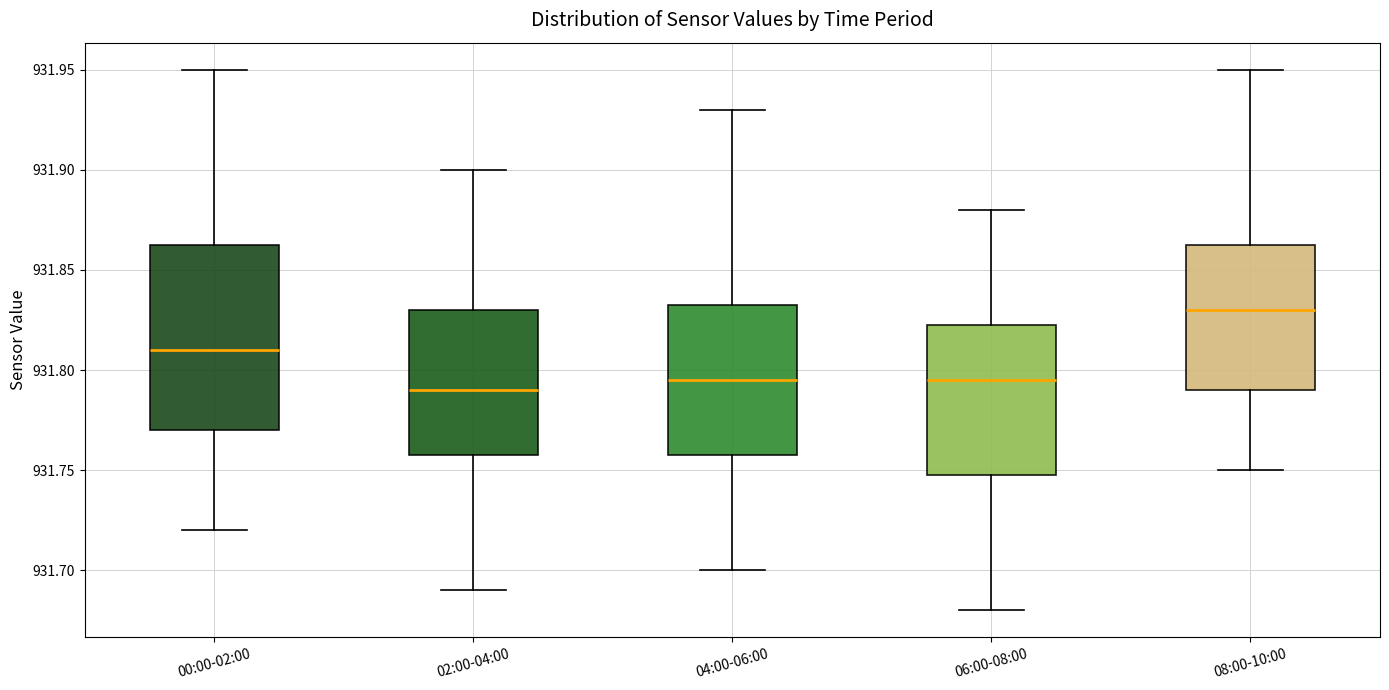

Which box's median line is the highest?

08:00-10:00